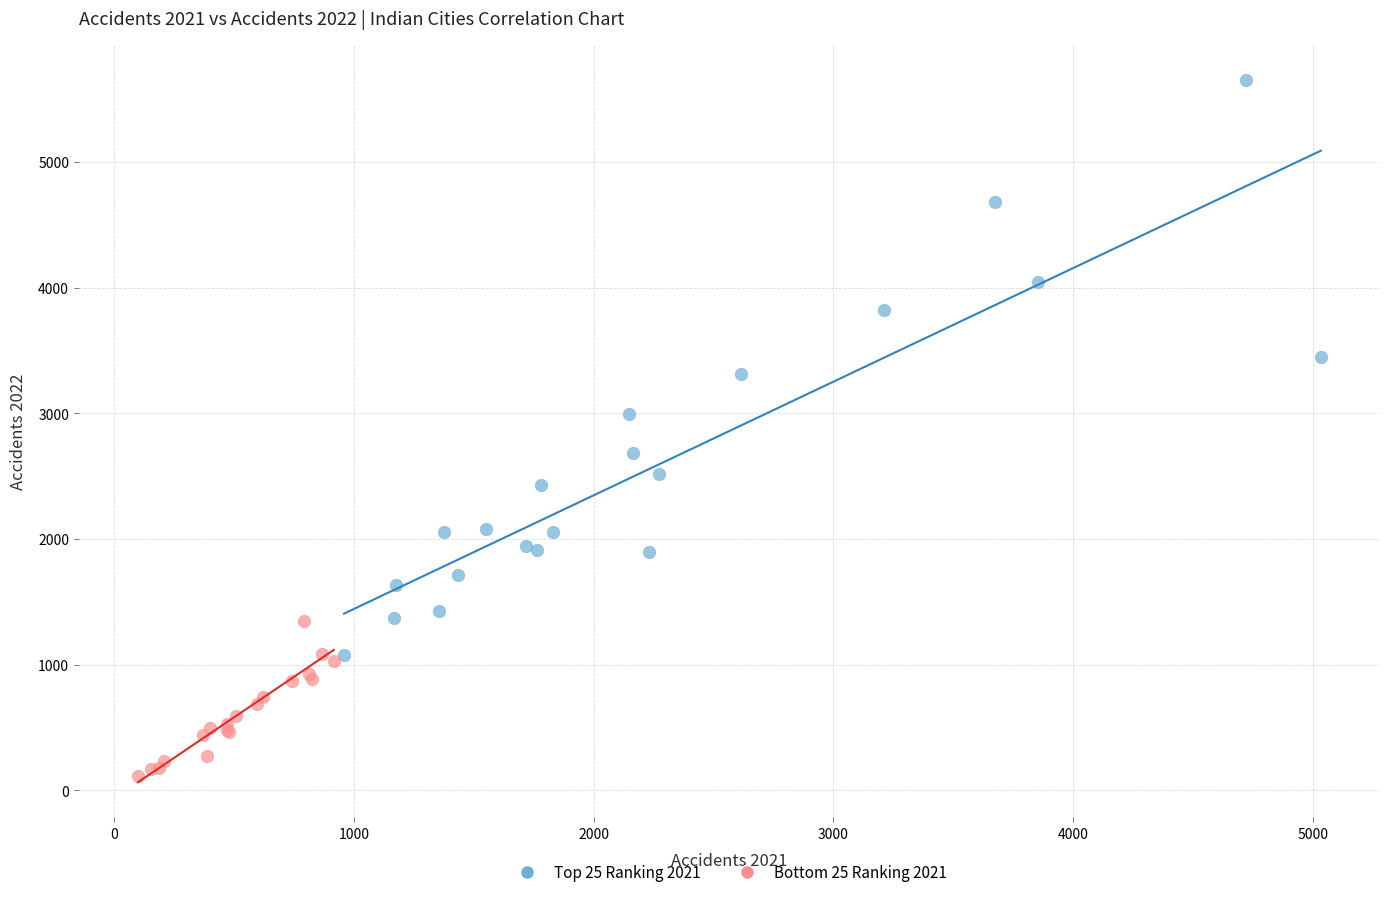

Which series reaches the maximum Y coordinate?

Top 25 Ranking 2021